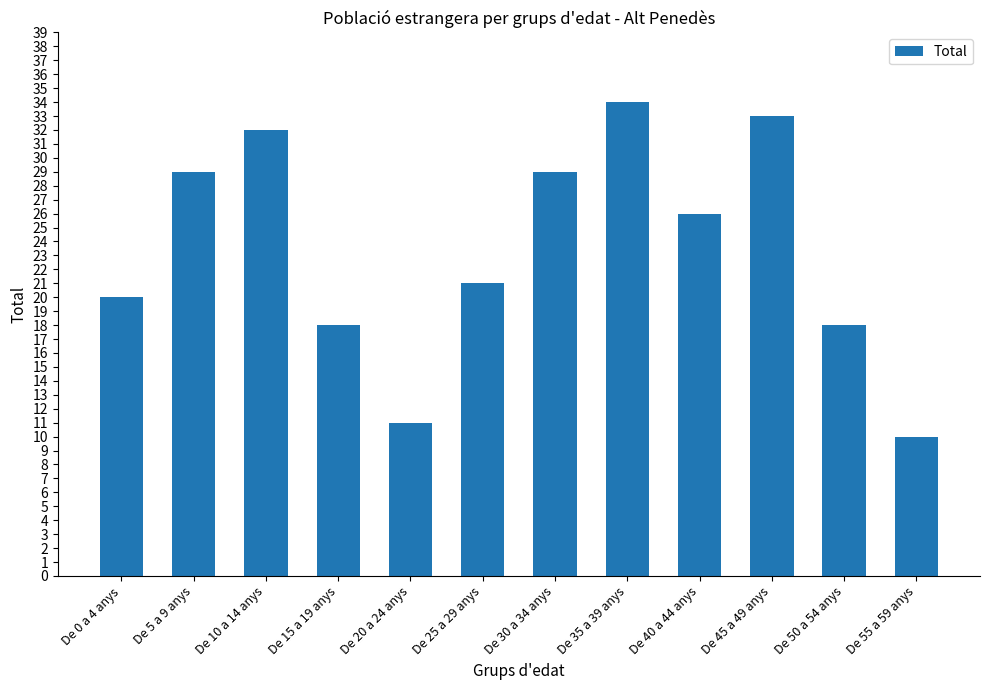

What is the difference between the second highest and minimum values?

23